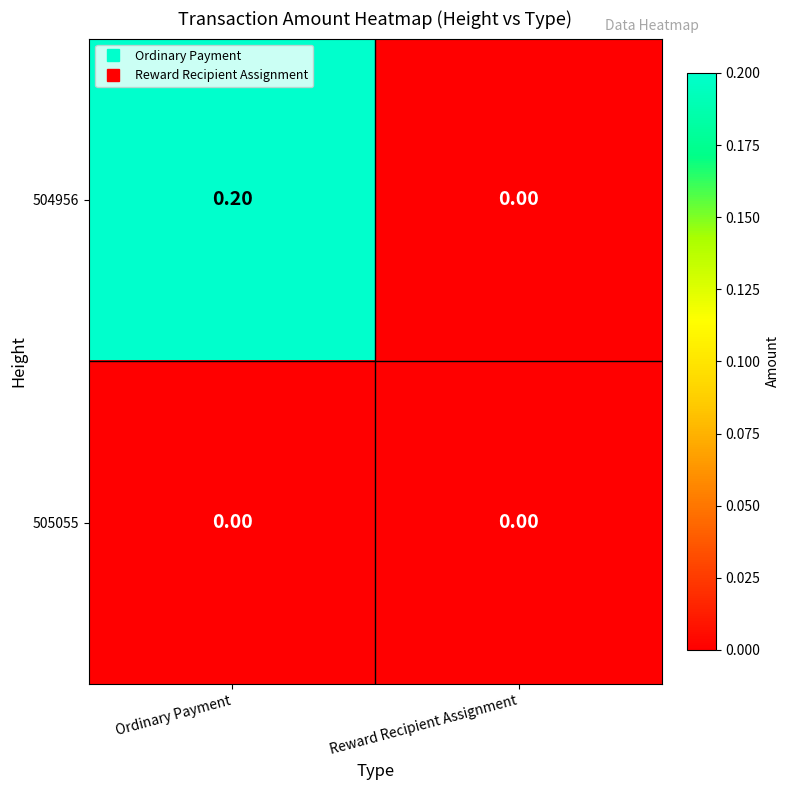

At which category is the sum across all series the highest?

Ordinary Payment